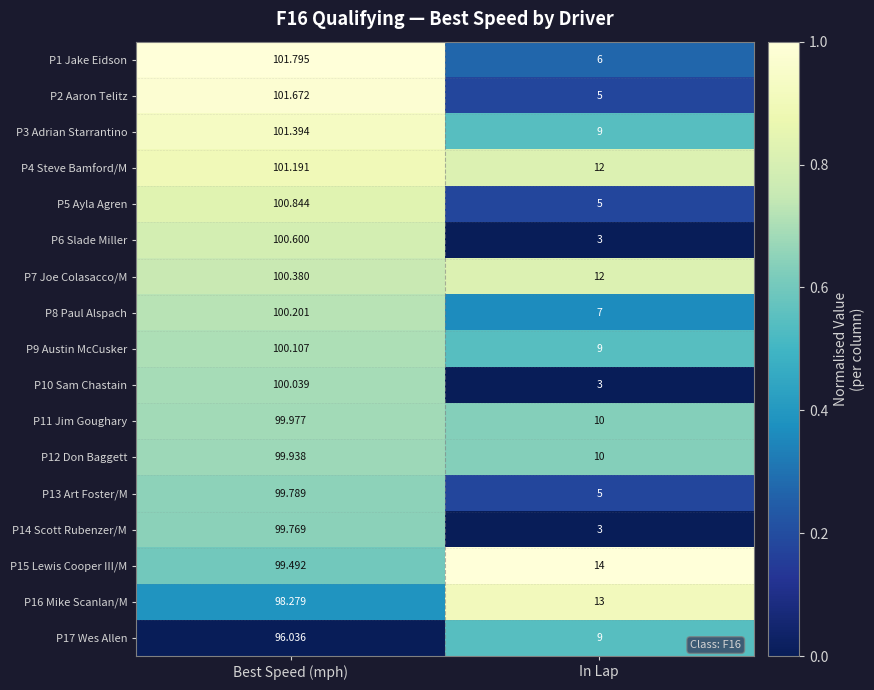

At which category is the sum across all series the highest?

Best Speed (mph)